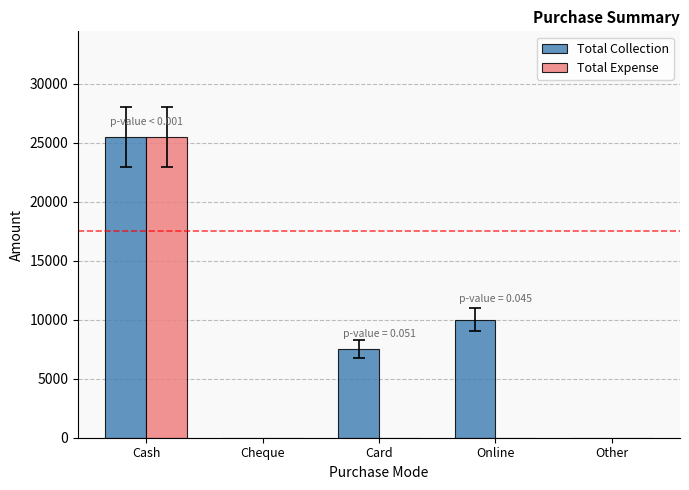

What is the maximum value shown in the chart?

25500